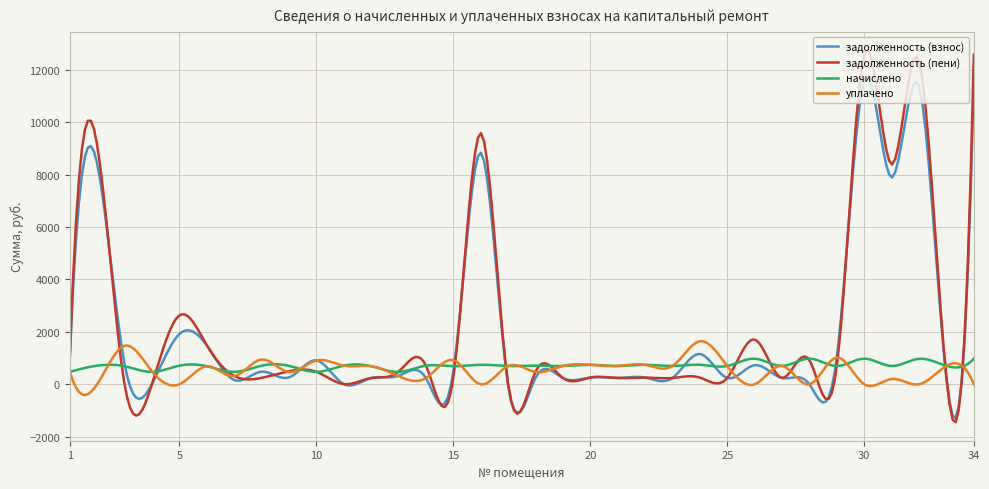

Which series has the largest total across all categories?

задолженность (пени)